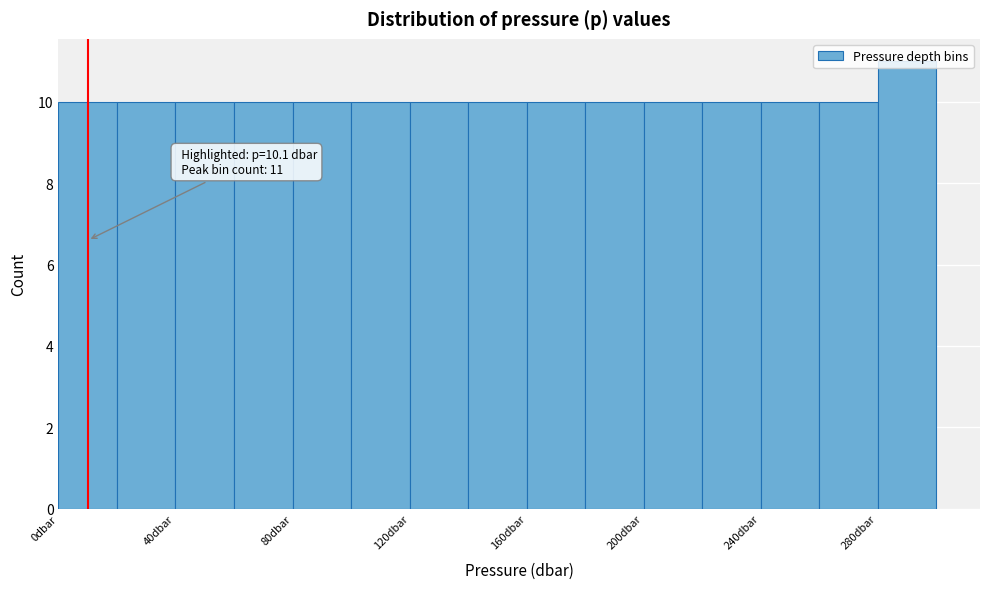

Which range on the x-axis has the tallest bar?

280 to 300